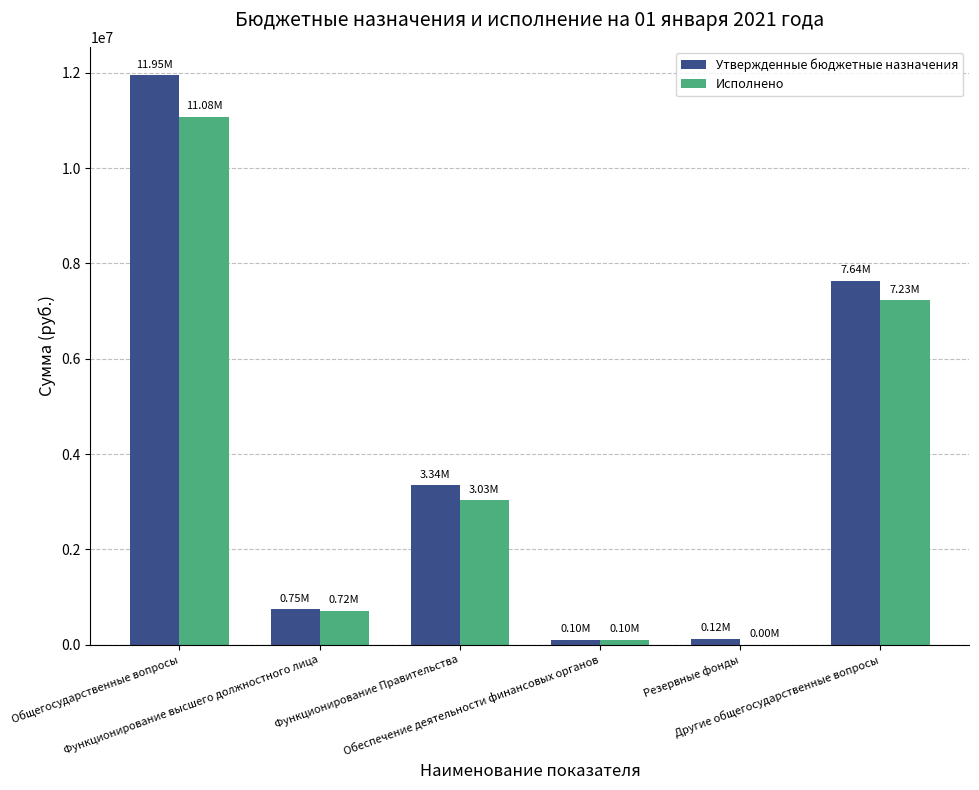

Is it true that Исполнено equals 5127679.7 at Функционирование Правительства?

False